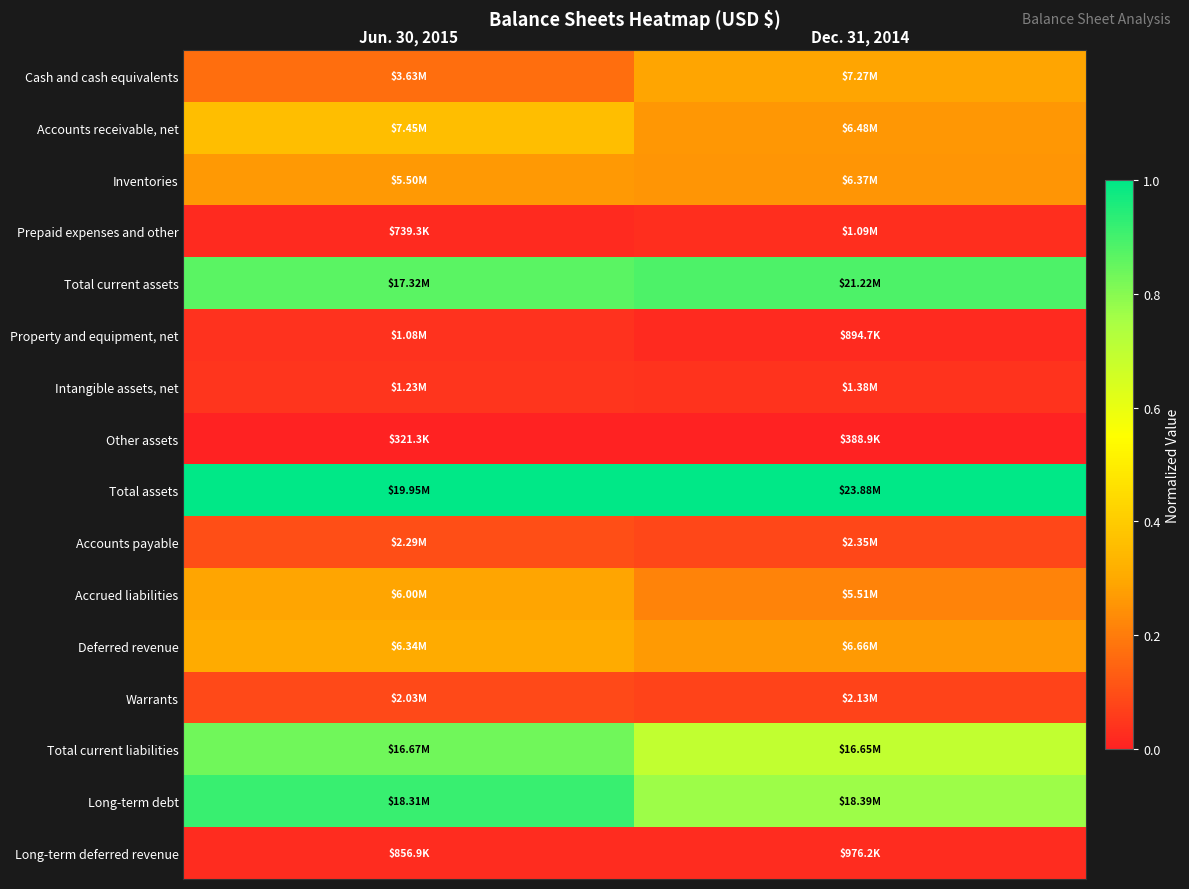

Count the number of categories in the chart.

2